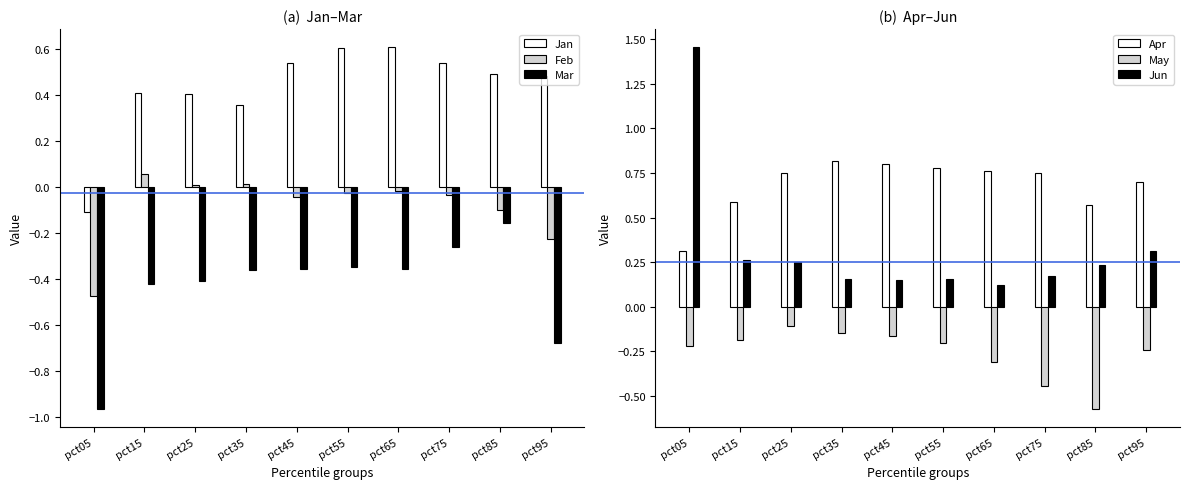

What are all the series names shown in the legend?

Jan, Feb, Mar, Apr, May, Jun